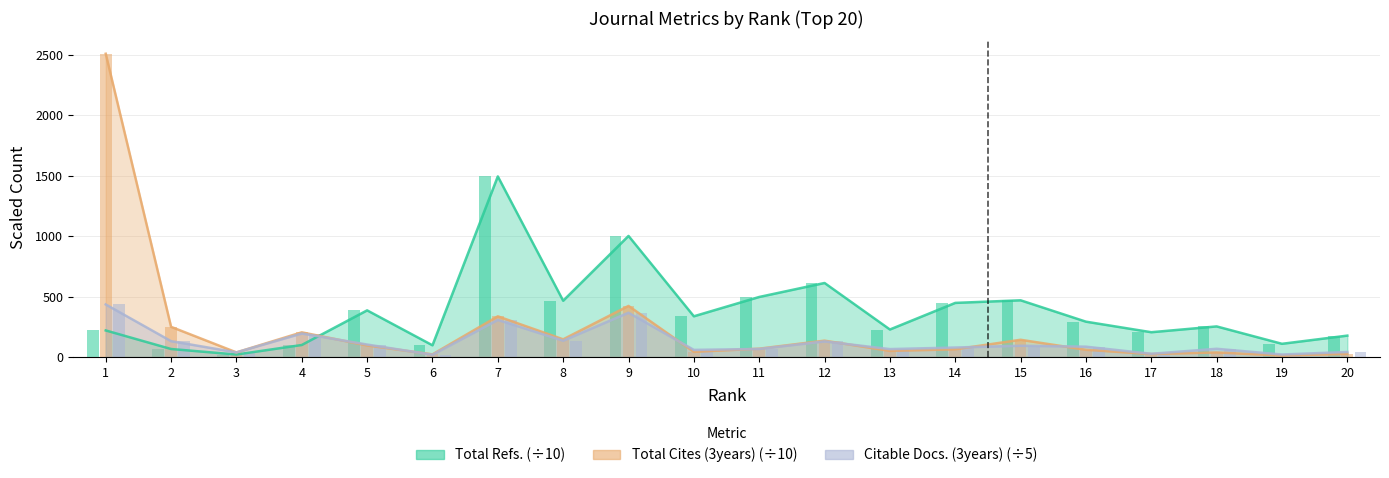

The value of Citable Docs. (3years) at 3 is 37.8. True or false?

True